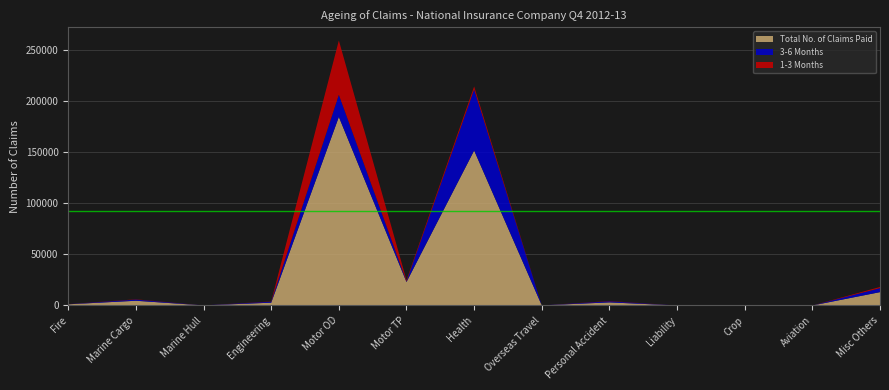

Reading left to right, extract all data points from this chart.

1-3 Months: 50.0	261.5	13.0	220.5	53047.3	1187.8	2972.2	1.9	252.8	5.0	0.0	7.0	1175.7
3-6 Months: 141.0	1137.0	33.0	955.0	21673.0	636.0	59668.0	16.0	1053.0	4.0	0.0	0.0	3866.0
Total No. of Claims Paid: 1168.0	4632.5	88.0	2746.5	184379.3	22967.8	151531.1	86.0	3035.8	17.0	0.0	12.0	13053.6